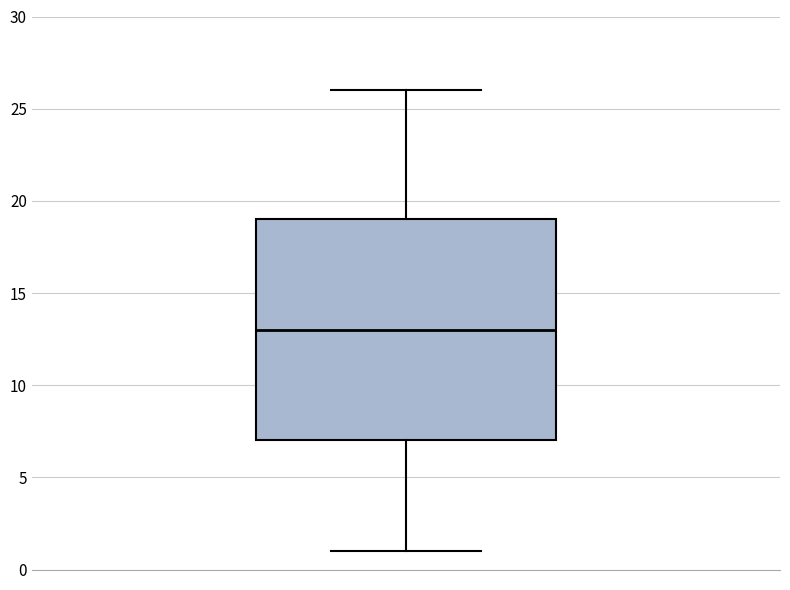

Where is the lower edge of the box on the y-axis? The values are not printed on the chart, so give them approximately, as read against the axis.

7